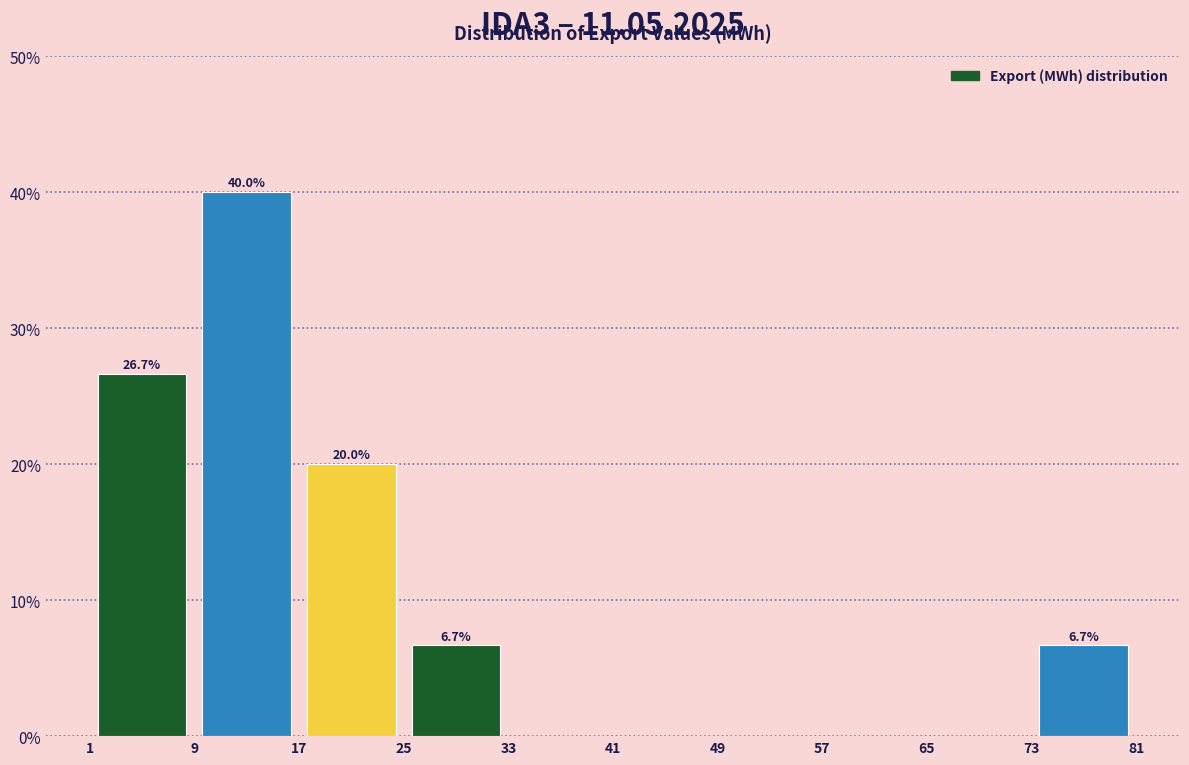

Over which range of the x-axis is the bar tallest?

9 to 17